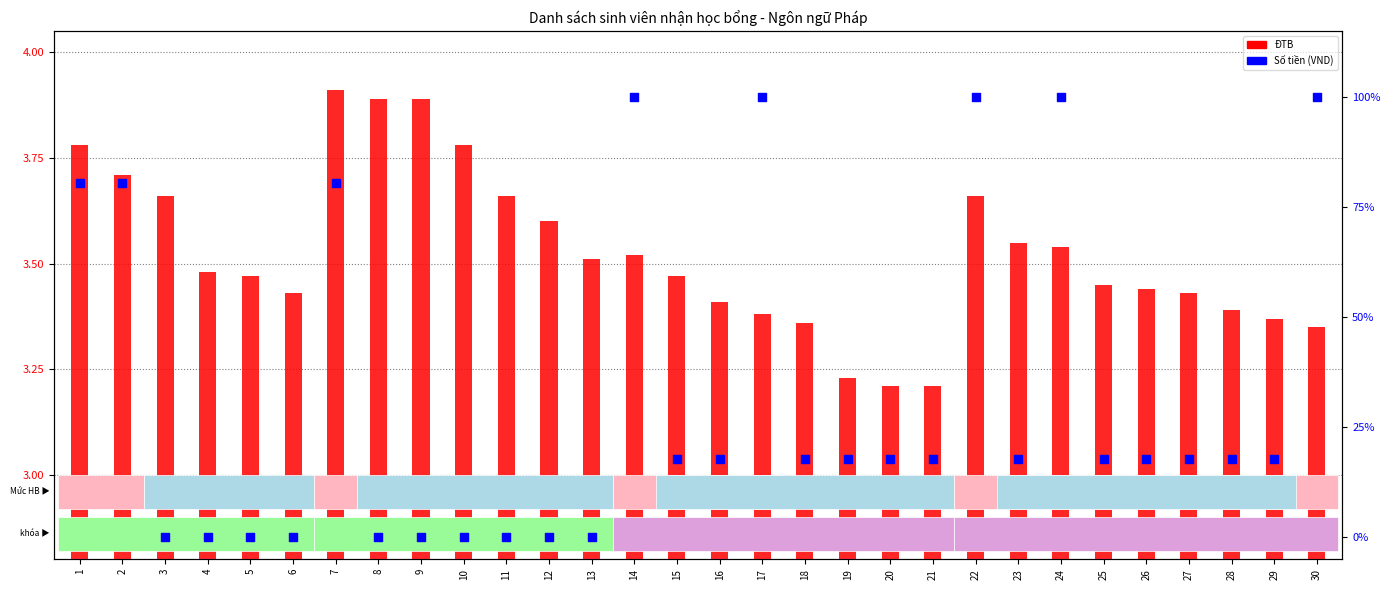

Which series contains the lowest Y value?

Số tiền (VND)